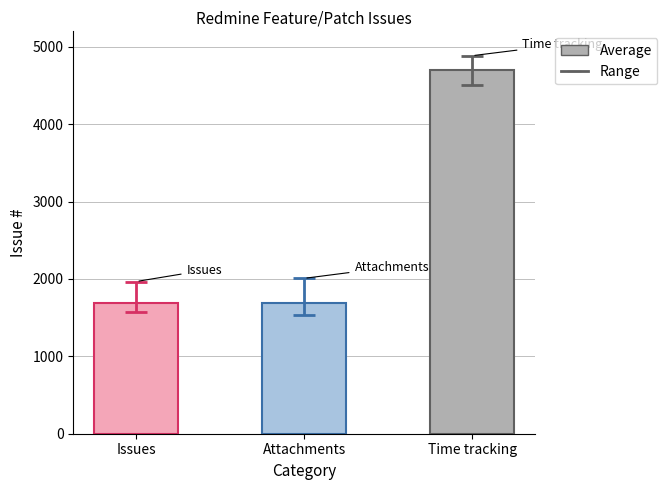

Rank the categories by value from lowest to highest.

Issues
(Ability to quote
a patch), Attachments
(Ability to diff
two text), Time tracking
(Allow selection
of fields)